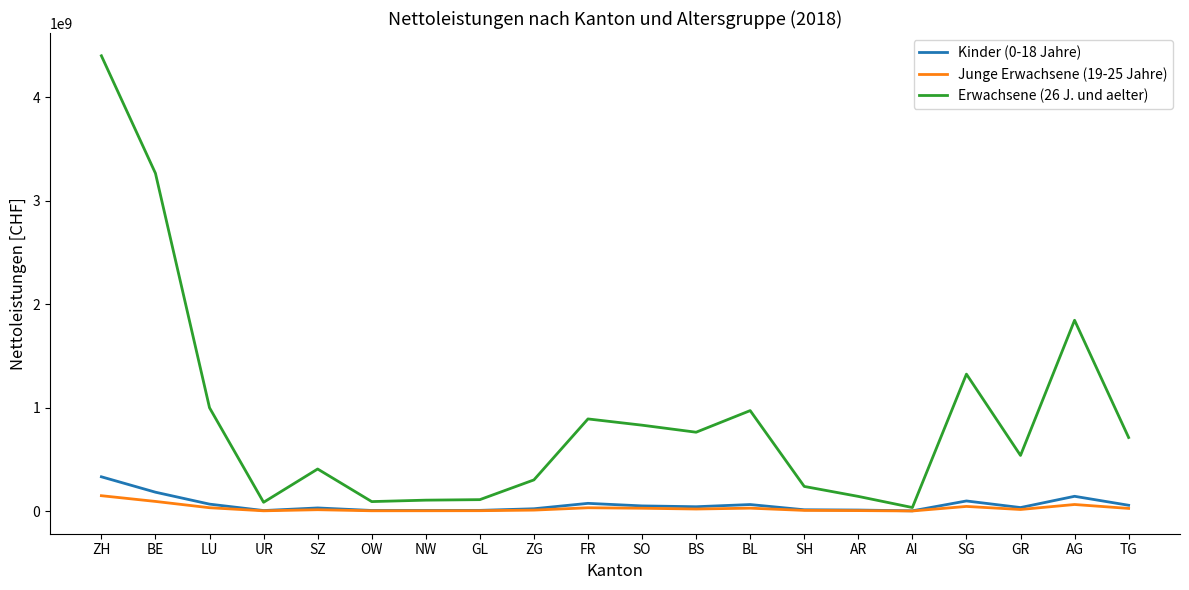

Where does the Erwachsene (26 J. und aelter) series first go above 710780276?

ZH